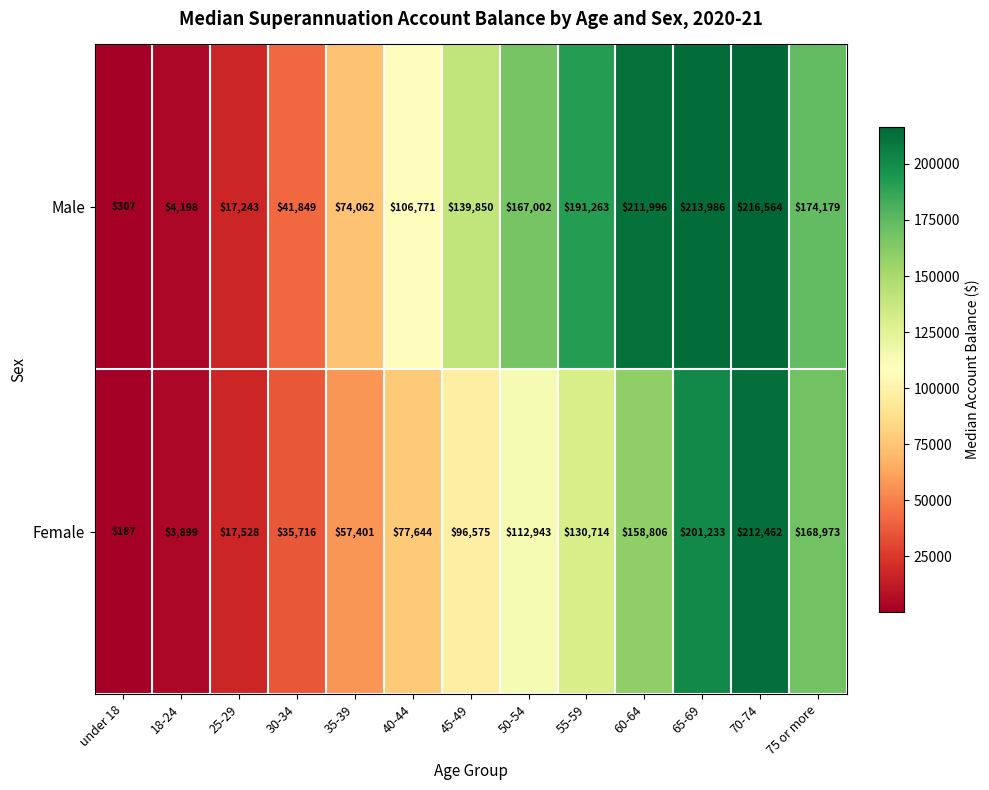

At which category is the sum across all series the highest?

70-74